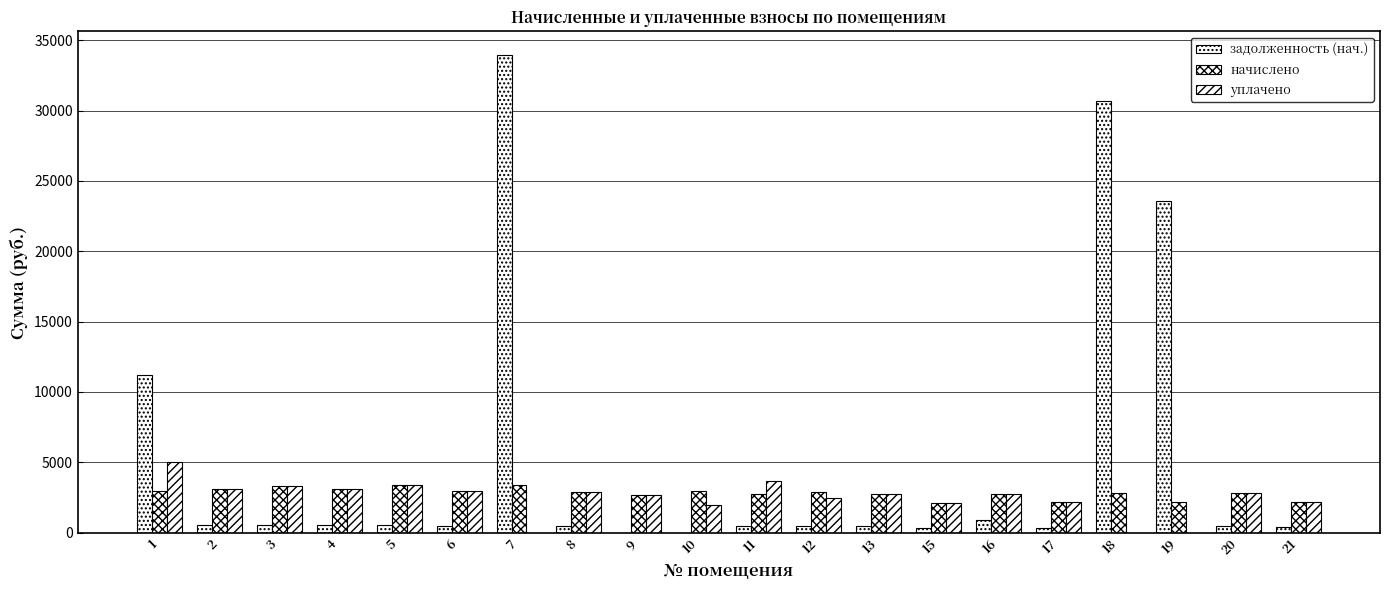

Which category has the lowest value in the задолженность (нач.) series?

9